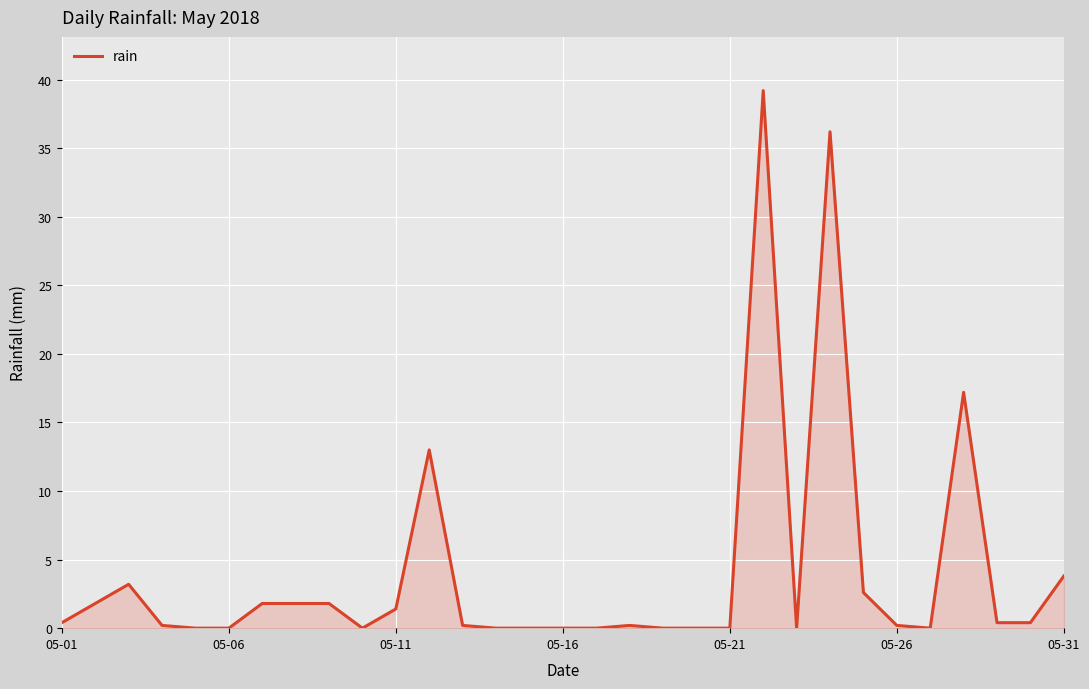

What is the difference between the maximum and minimum values?

39.2